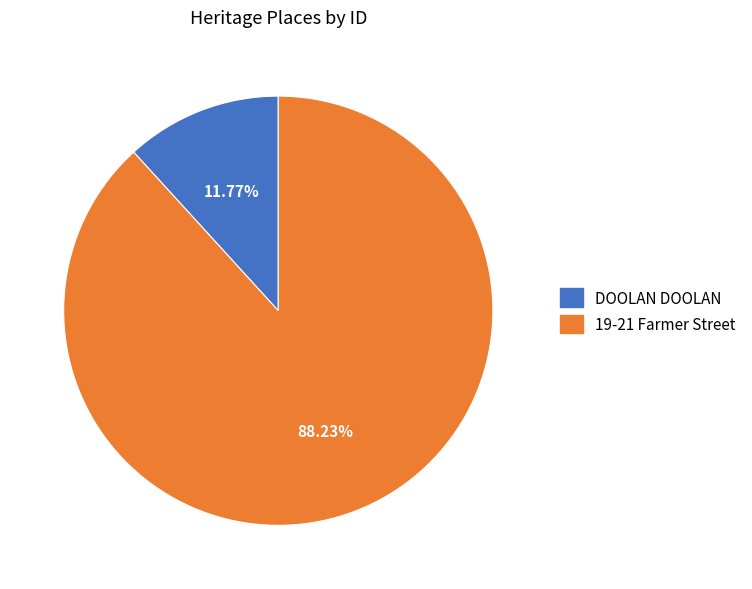

What portion of the pie excludes DOOLAN DOOLAN?

88.2%